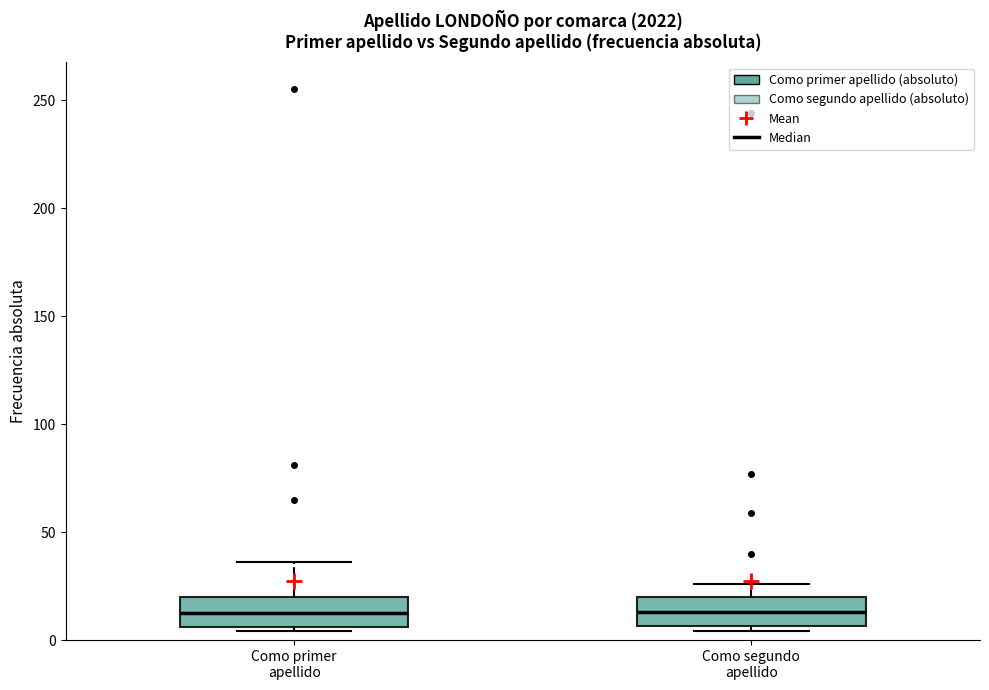

Where does the upper whisker of the box for Como primer apellido end on the y-axis? The values are not printed on the chart, so give them approximately, as read against the axis.

35